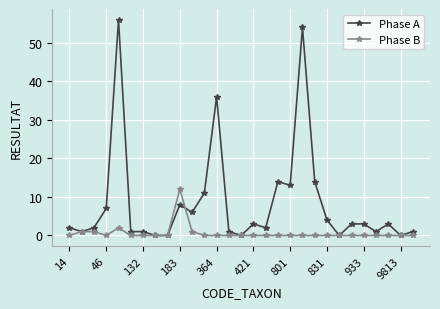

What is the highest value of the Phase B series?

12